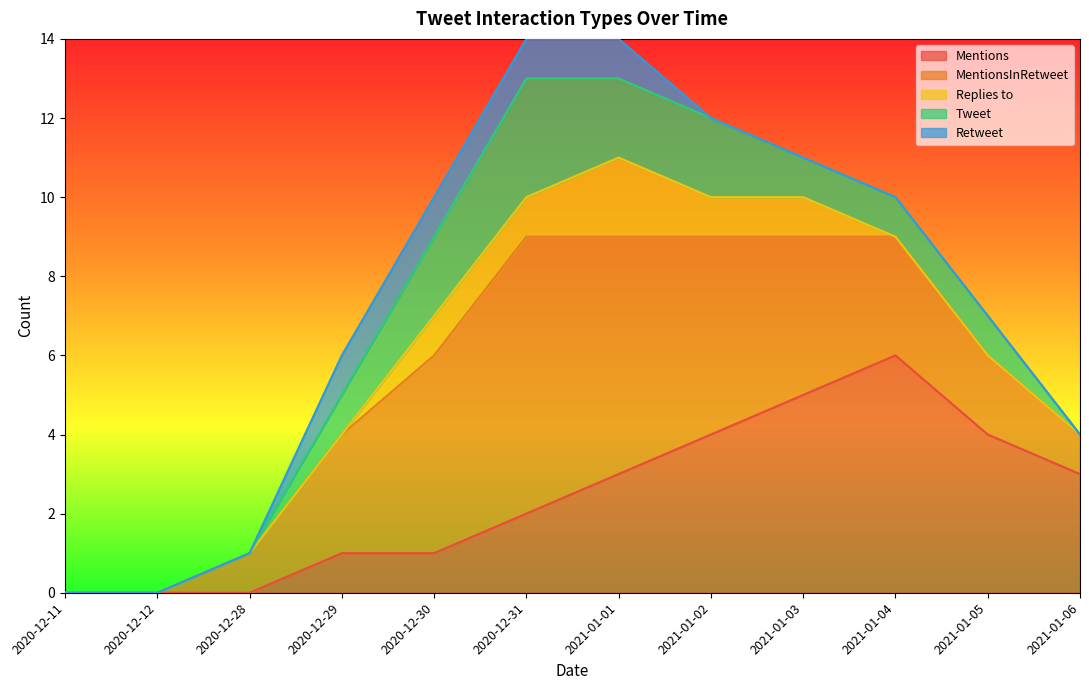

Reading left to right, list all the values displayed in this chart.

Mentions: 2020-12-11=0	2020-12-12=0	2020-12-28=0	2020-12-29=1	2020-12-30=1	2020-12-31=2	2021-01-01=3	2021-01-02=4	2021-01-03=5	2021-01-04=6	2021-01-05=4	2021-01-06=3
MentionsInRetweet: 2020-12-11=0	2020-12-12=0	2020-12-28=1	2020-12-29=3	2020-12-30=5	2020-12-31=7	2021-01-01=6	2021-01-02=5	2021-01-03=4	2021-01-04=3	2021-01-05=2	2021-01-06=1
Replies to: 2020-12-11=0	2020-12-12=0	2020-12-28=0	2020-12-29=0	2020-12-30=1	2020-12-31=1	2021-01-01=2	2021-01-02=1	2021-01-03=1	2021-01-04=0	2021-01-05=0	2021-01-06=0
Tweet: 2020-12-11=0	2020-12-12=0	2020-12-28=0	2020-12-29=1	2020-12-30=2	2020-12-31=3	2021-01-01=2	2021-01-02=2	2021-01-03=1	2021-01-04=1	2021-01-05=1	2021-01-06=0
Retweet: 2020-12-11=0	2020-12-12=0	2020-12-28=0	2020-12-29=1	2020-12-30=1	2020-12-31=1	2021-01-01=1	2021-01-02=0	2021-01-03=0	2021-01-04=0	2021-01-05=0	2021-01-06=0